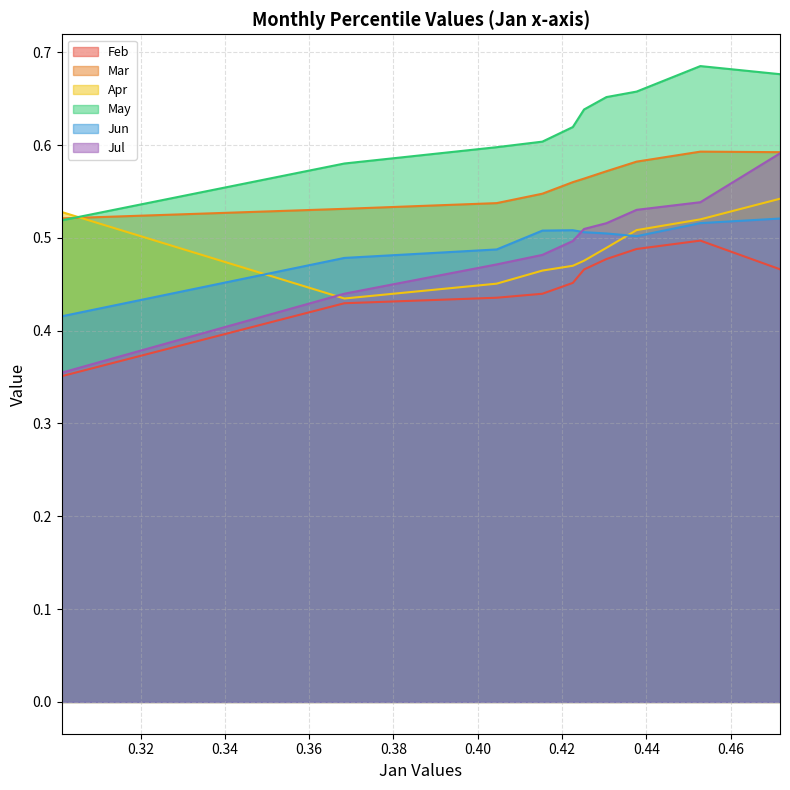

Between which two adjacent categories do May and Mar first intersect?

pct05 and pct15